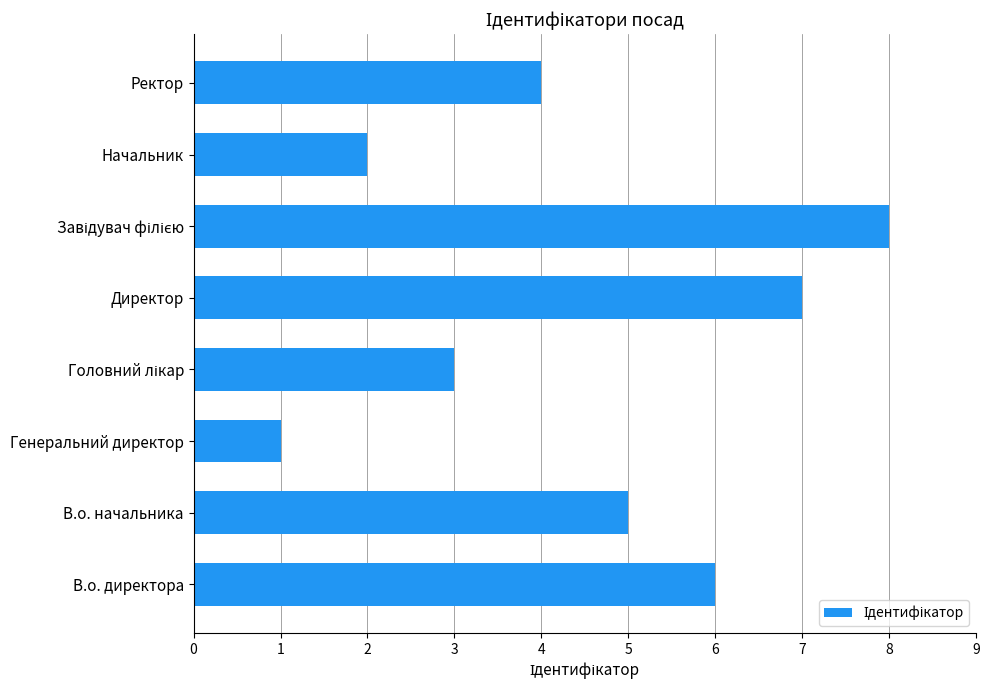

Reading top to bottom, what are all the values shown in this chart?

4	2	8	7	3	1	5	6